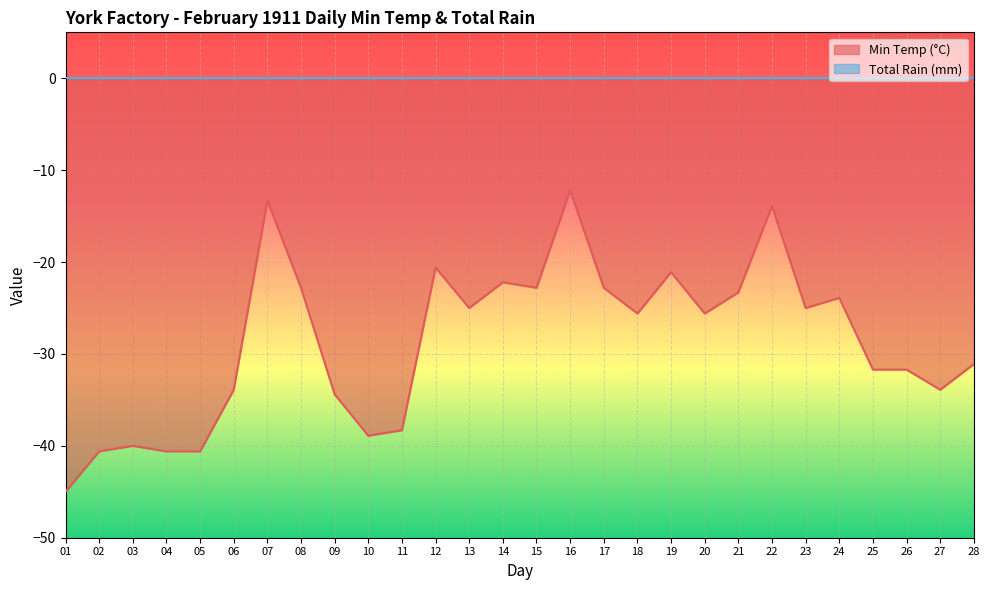

Which category has the lowest value across all series?

01